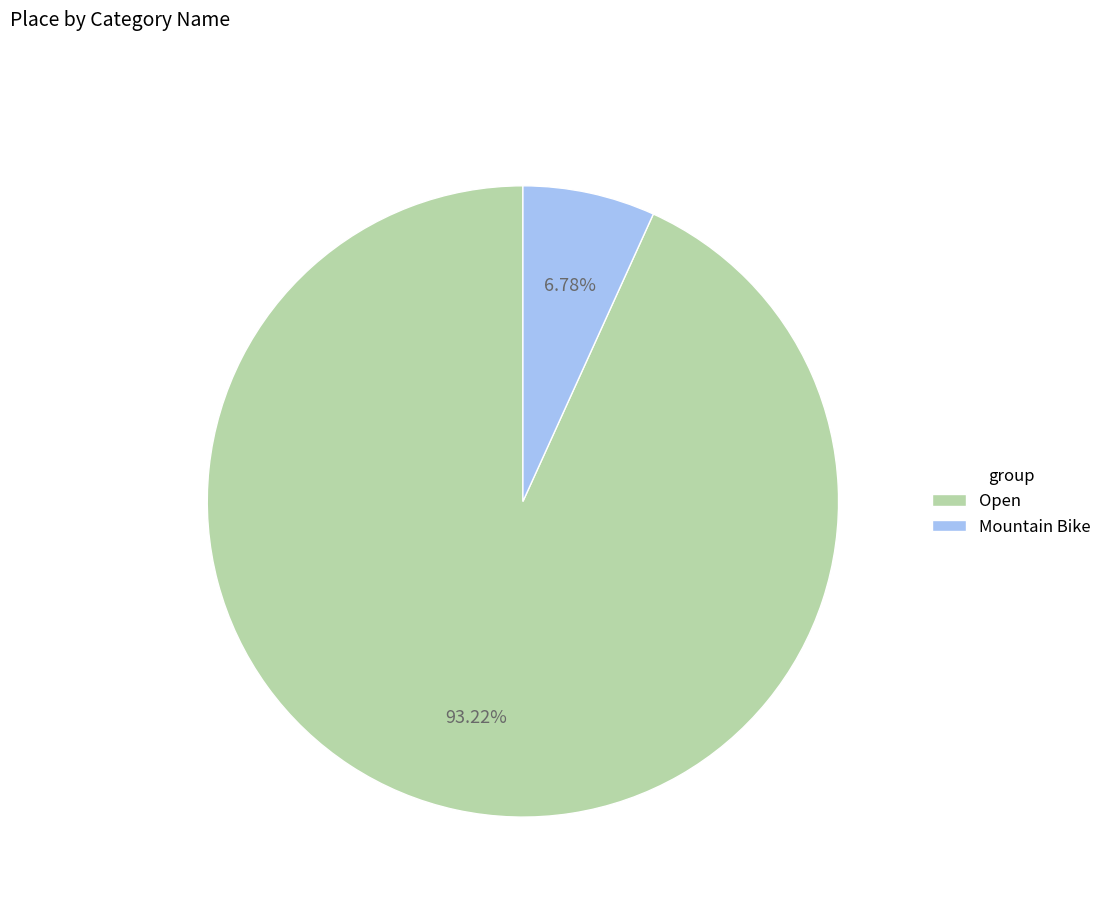

What percentage is NOT represented by Mountain Bike?

93.2%